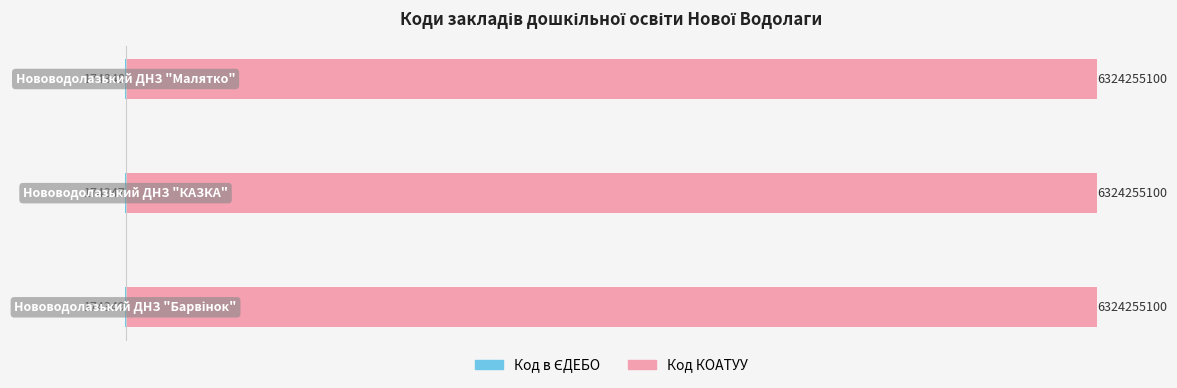

True or false: Код КОАТУУ has a value of 0.6 at 1.

False